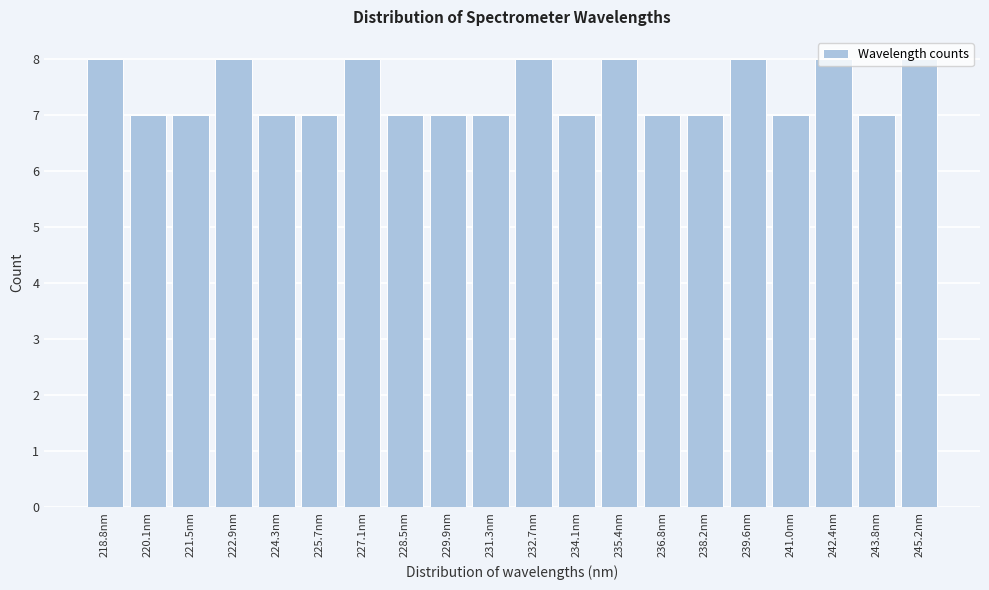

Reading left to right, list every bar in this chart as the range it spans on the x-axis followed by its height. Neither the bar edges nor the heights are printed on the chart, so give them approximately, as read against the axes.

218.0 to 219.4: 8
219.4 to 220.8: 7
220.8 to 222.2: 7
222.2 to 223.6: 8
223.6 to 225.0: 7
225.0 to 226.4: 7
226.4 to 227.8: 8
227.8 to 229.2: 7
229.2 to 230.6: 7
230.6 to 232.0: 7
232.0 to 233.4: 8
233.4 to 234.8: 7
234.8 to 236.2: 8
236.2 to 237.6: 7
237.6 to 239.0: 7
239.0 to 240.4: 8
240.4 to 241.6: 7
241.6 to 243.0: 8
243.0 to 244.4: 7
244.4 to 245.8: 8